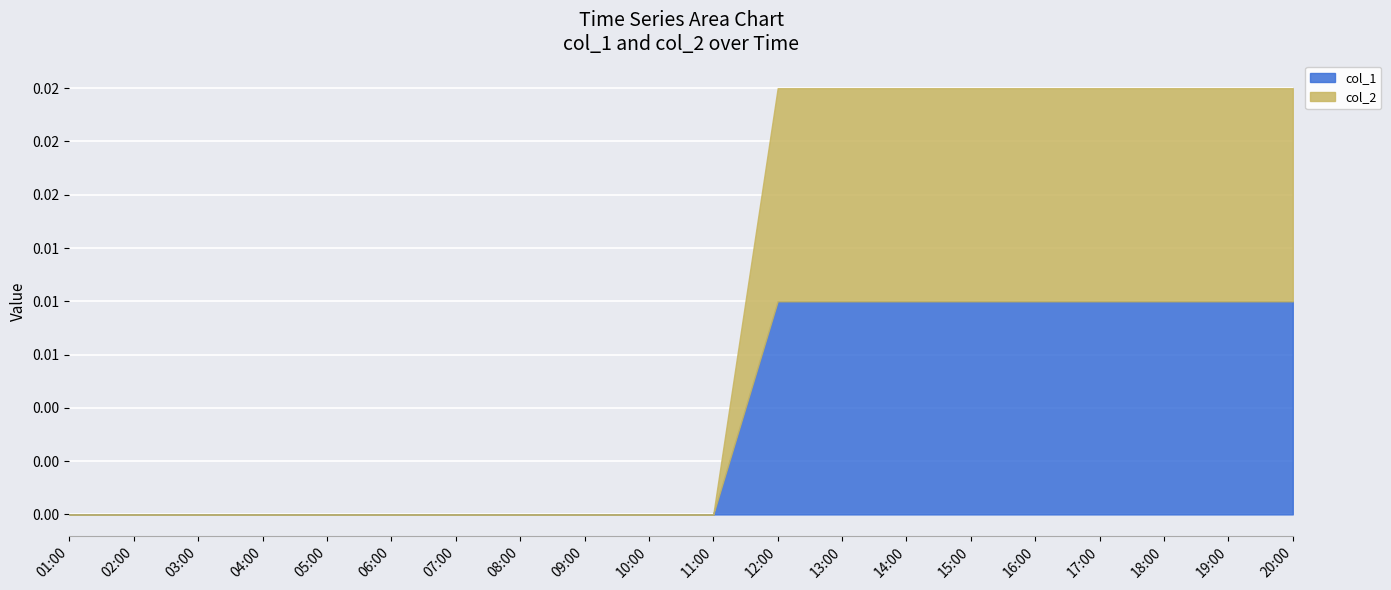

Reading left to right, extract all data points from this chart.

col_1: 0.0	0.0	0.0	0.0	0.0	0.0	0.0	0.0	0.0	0.0	0.0	0.0	0.0	0.0	0.0	0.0	0.0	0.0	0.0	0.0
col_2: 0.0	0.0	0.0	0.0	0.0	0.0	0.0	0.0	0.0	0.0	0.0	0.0	0.0	0.0	0.0	0.0	0.0	0.0	0.0	0.0